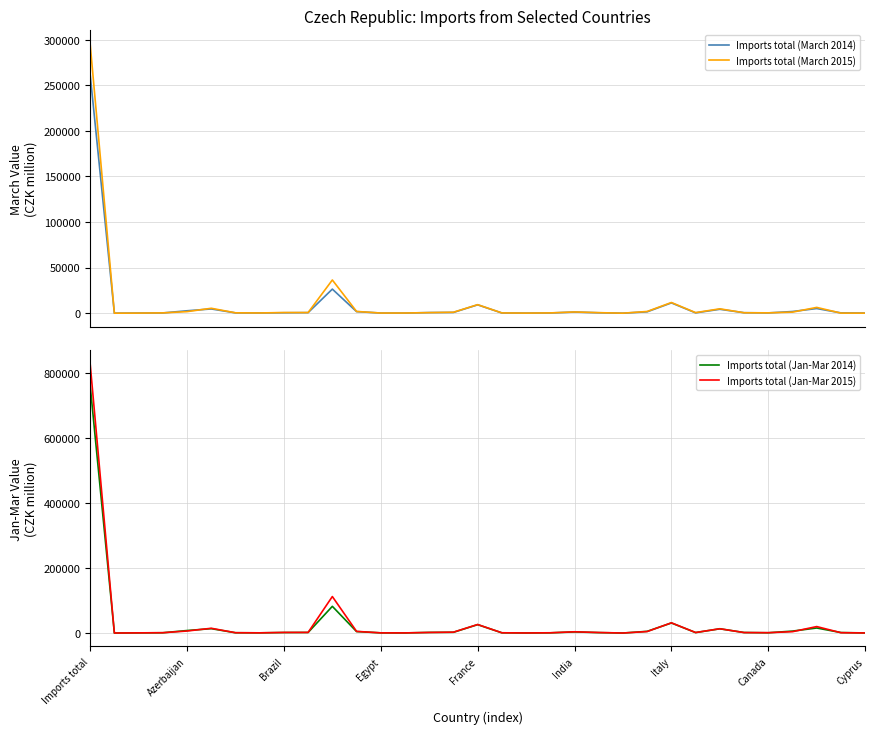

The Imports total (Jan-Mar 2015) series shows 336 at Canada. True or false?

False